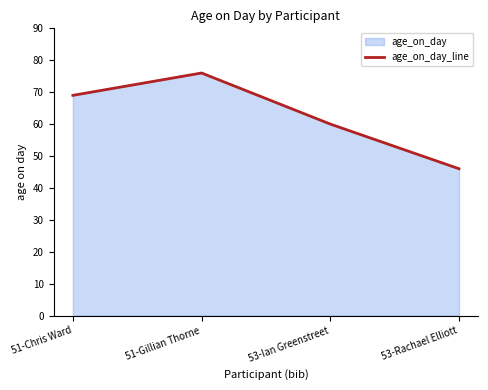

What is the label of the 4th point from the right?

51-Chris Ward